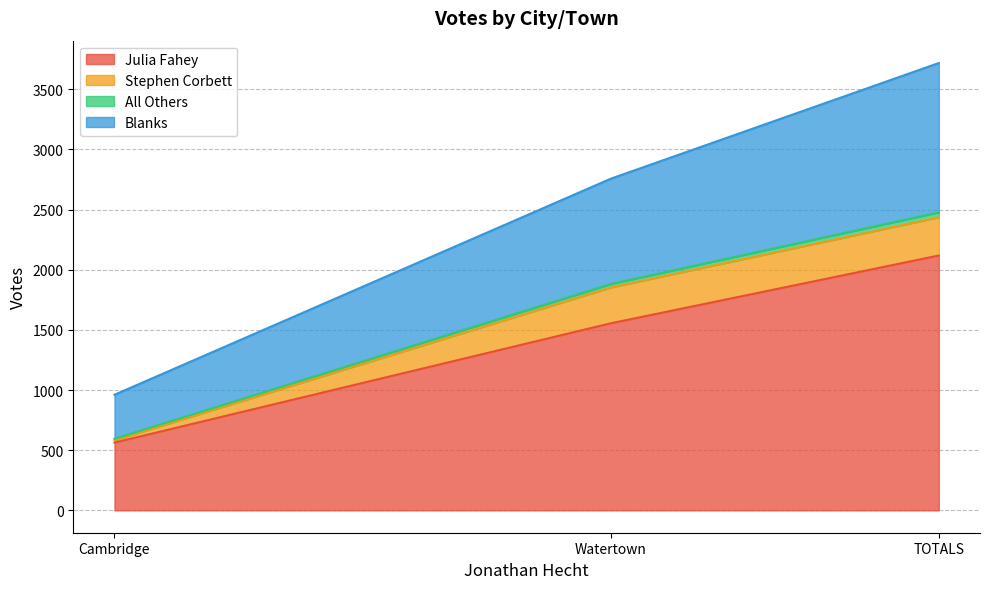

How many data points in Julia Fahey are less than 1555?

1